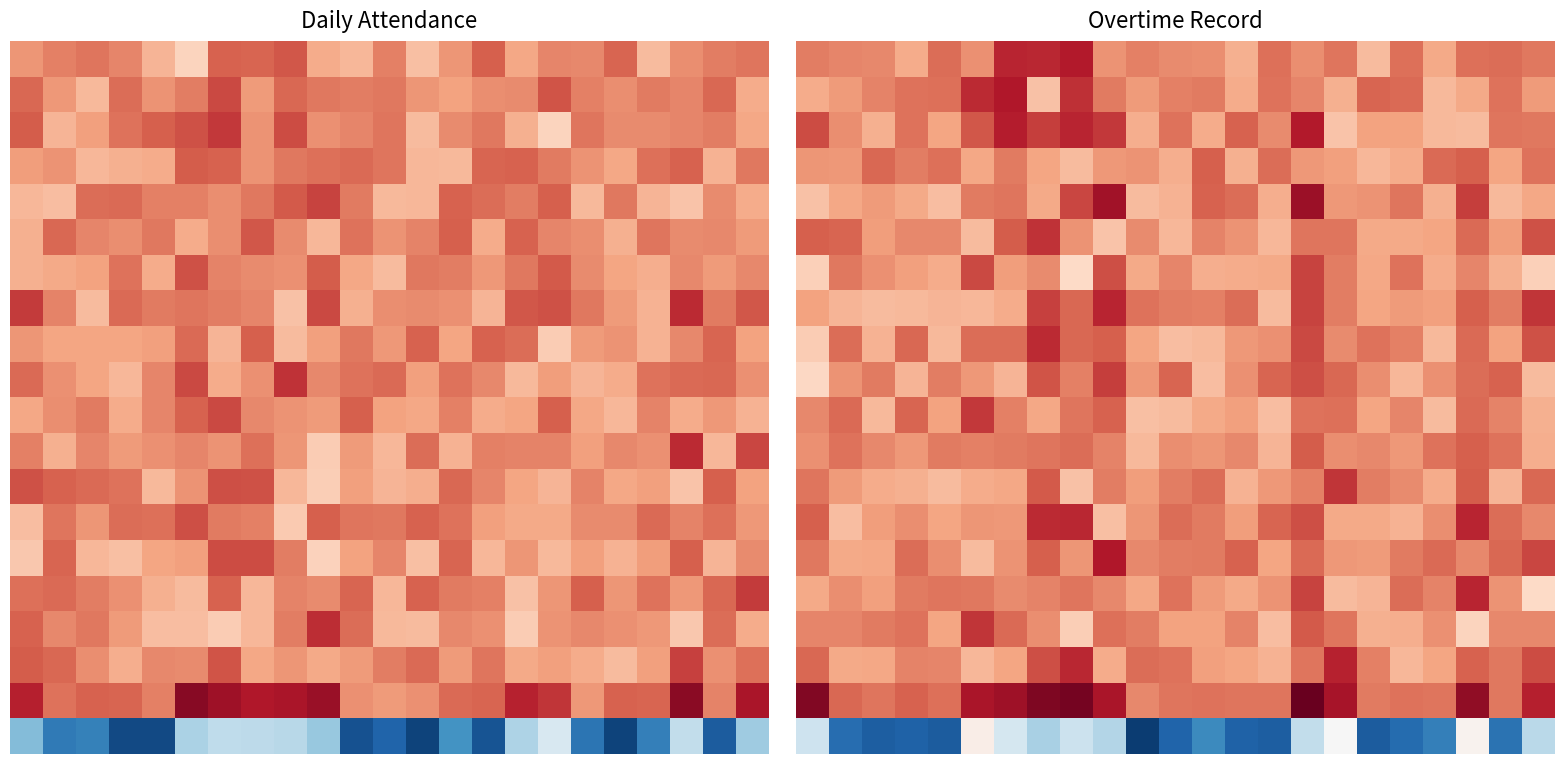

At which category is the sum across all series the highest?

15